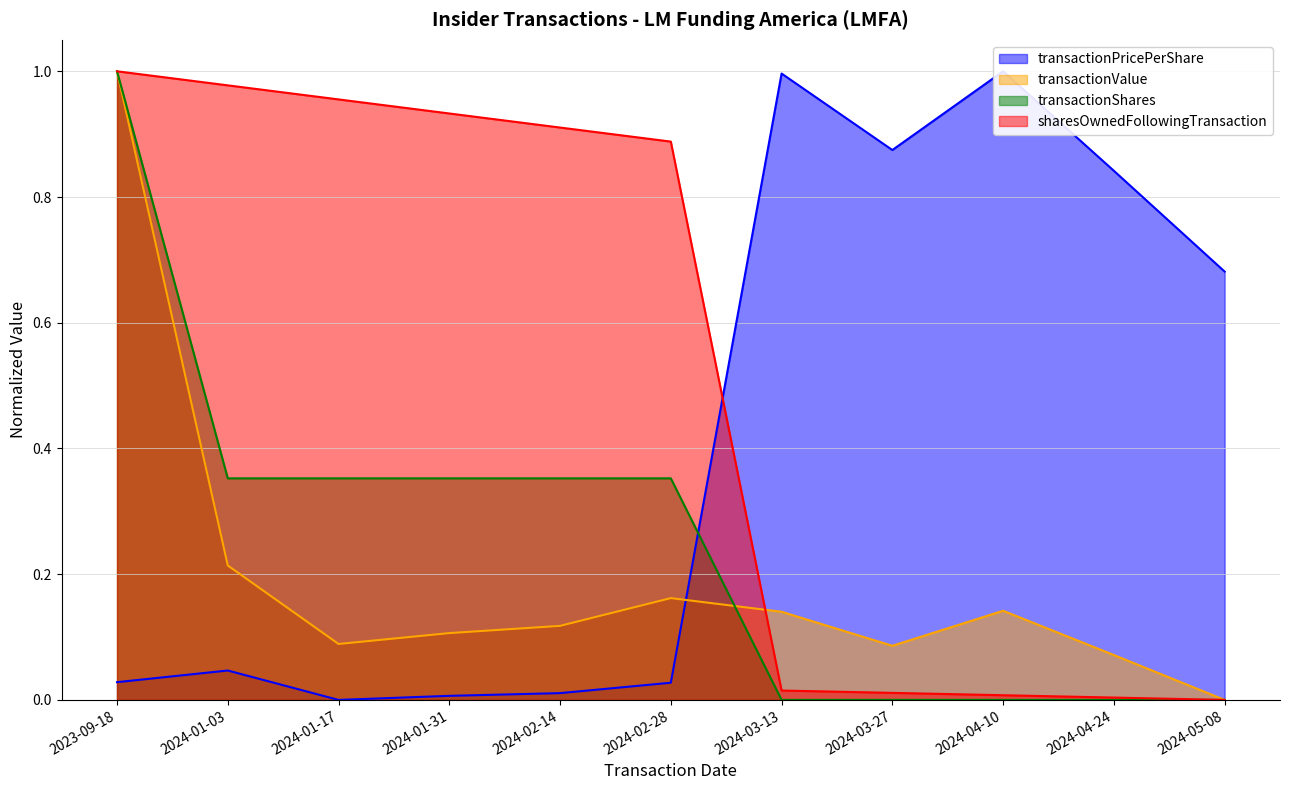

Which category has the highest value in the transactionPricePerShare series?

2024-04-10